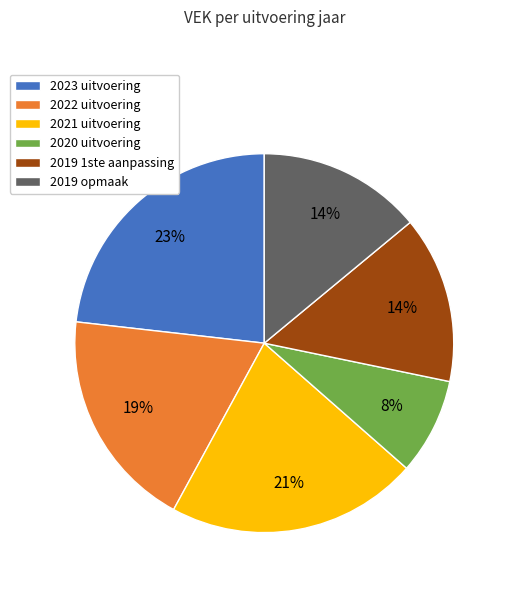

Which slice is the largest?

2023 uitvoering